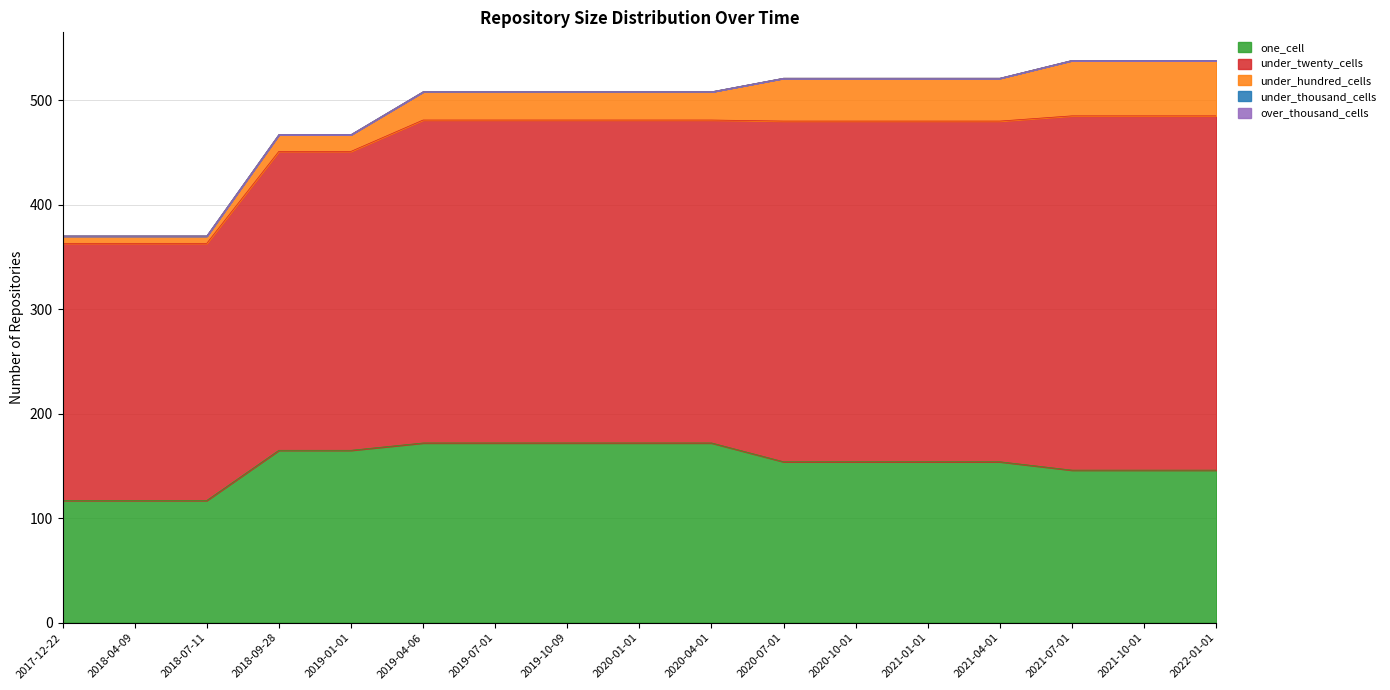

Which series has the largest range (max minus min)?

under_twenty_cells